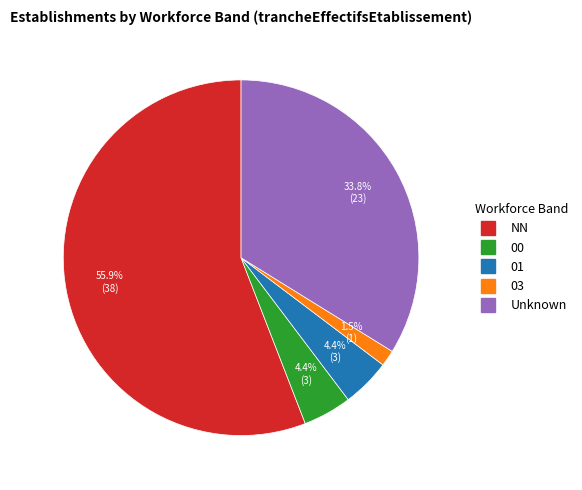

Is there a majority slice in this chart?

Yes